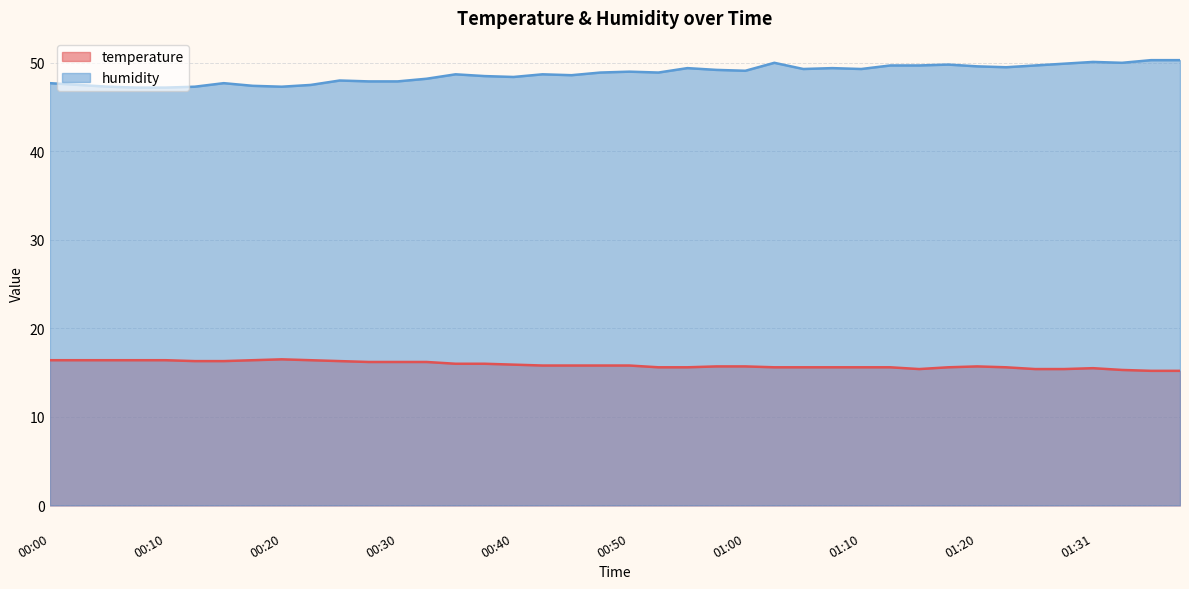

Reading right to left, list all the values displayed in this chart.

temperature: 01:38=15.2	01:36=15.2	01:33=15.3	01:31=15.5	01:28=15.4	01:26=15.4	01:23=15.6	01:20=15.7	01:17=15.6	01:15=15.4	01:12=15.6	01:10=15.6	01:07=15.6	01:05=15.6	01:02=15.6	01:00=15.7	00:57=15.7	00:55=15.6	00:52=15.6	00:50=15.8	00:47=15.8	00:45=15.8	00:42=15.8	00:40=15.9	00:37=16.0	00:35=16.0	00:32=16.2	00:30=16.2	00:27=16.2	00:25=16.3	00:22=16.4	00:20=16.5	00:17=16.4	00:15=16.3	00:12=16.3	00:10=16.4	00:07=16.4	00:05=16.4	00:02=16.4	00:00=16.4
humidity: 01:38=50.3	01:36=50.3	01:33=50.0	01:31=50.1	01:28=49.9	01:26=49.7	01:23=49.5	01:20=49.6	01:17=49.8	01:15=49.7	01:12=49.7	01:10=49.3	01:07=49.4	01:05=49.3	01:02=50.0	01:00=49.1	00:57=49.2	00:55=49.4	00:52=48.9	00:50=49.0	00:47=48.9	00:45=48.6	00:42=48.7	00:40=48.4	00:37=48.5	00:35=48.7	00:32=48.2	00:30=47.9	00:27=47.9	00:25=48.0	00:22=47.5	00:20=47.3	00:17=47.4	00:15=47.7	00:12=47.3	00:10=47.2	00:07=47.2	00:05=47.3	00:02=47.5	00:00=47.7